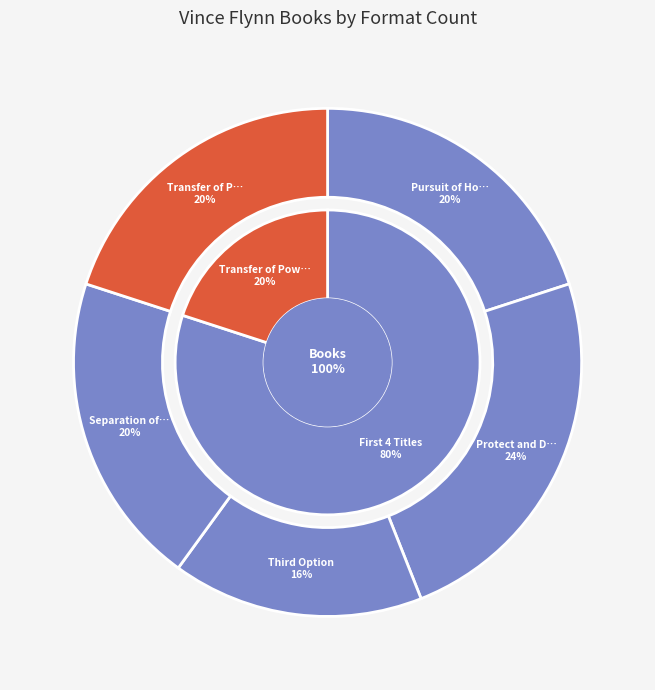

How many slices are in this pie chart?

5